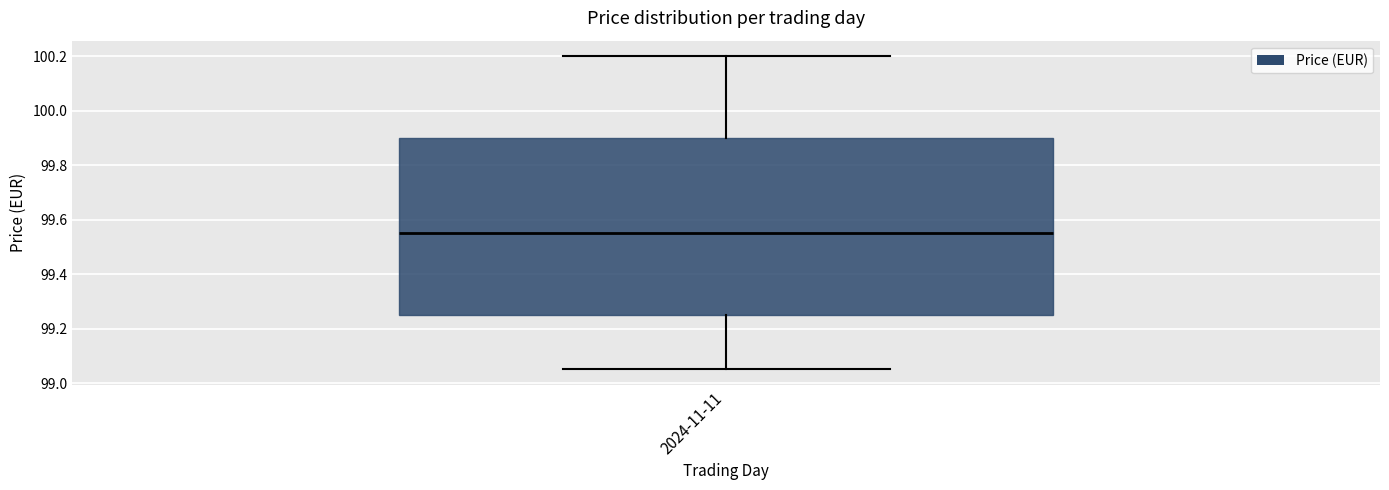

Where does the lower whisker of the box for 2024-11-11 end on the y-axis? The values are not printed on the chart, so give them approximately, as read against the axis.

99.06